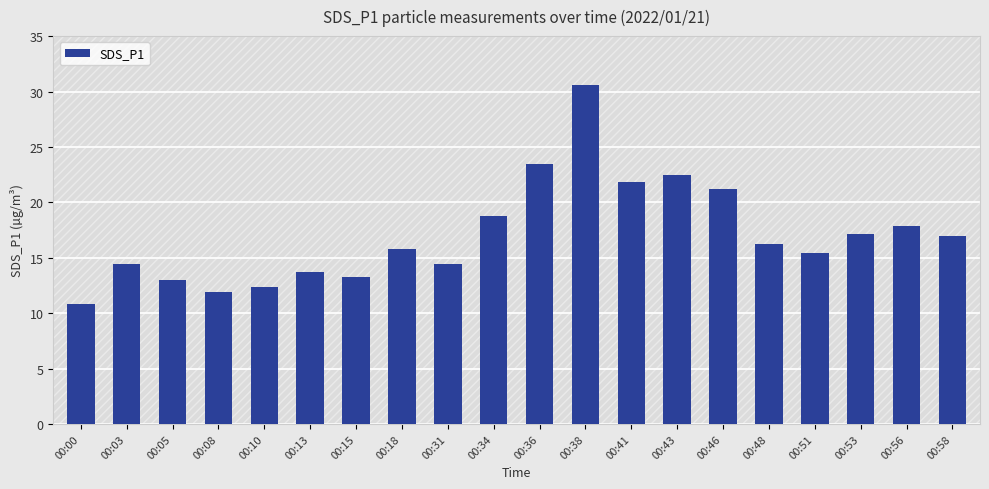

Read the value at 00:03.

14.4